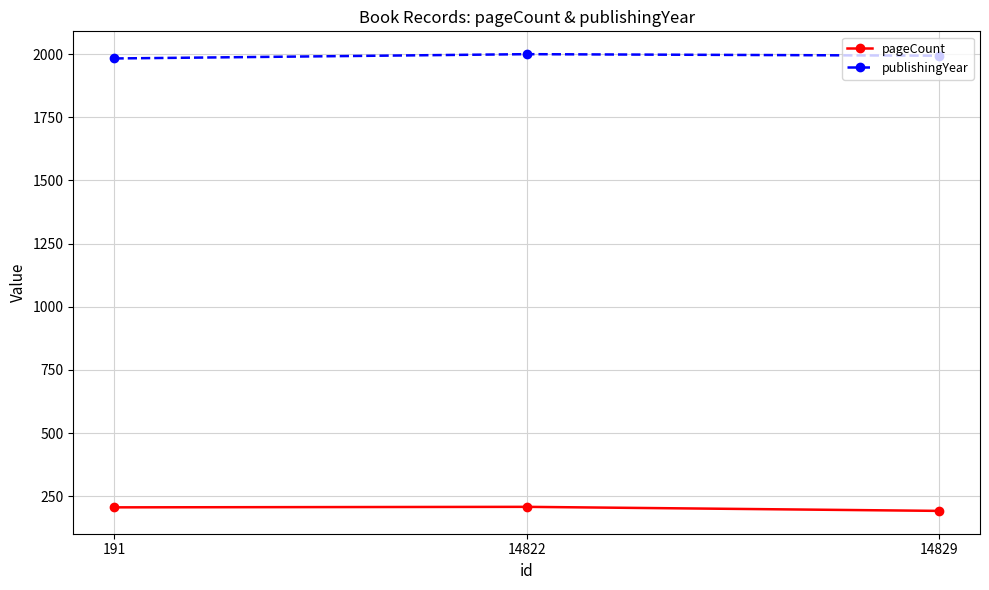

What is the value of the publishingYear point at the 1st from the left?

1983